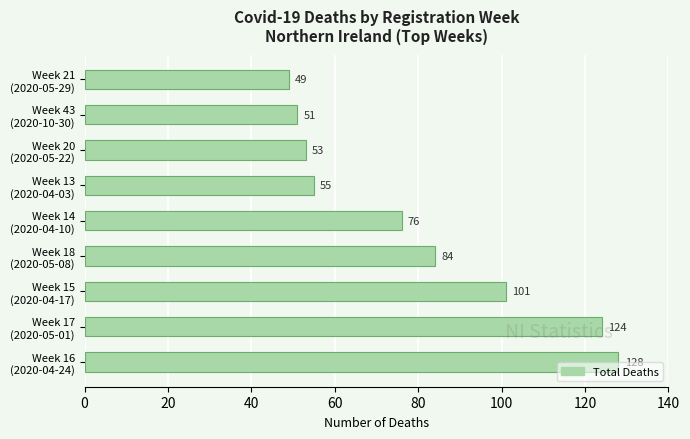

At which category does the chart reach its minimum across all series?

Week 21
(2020-05-29)